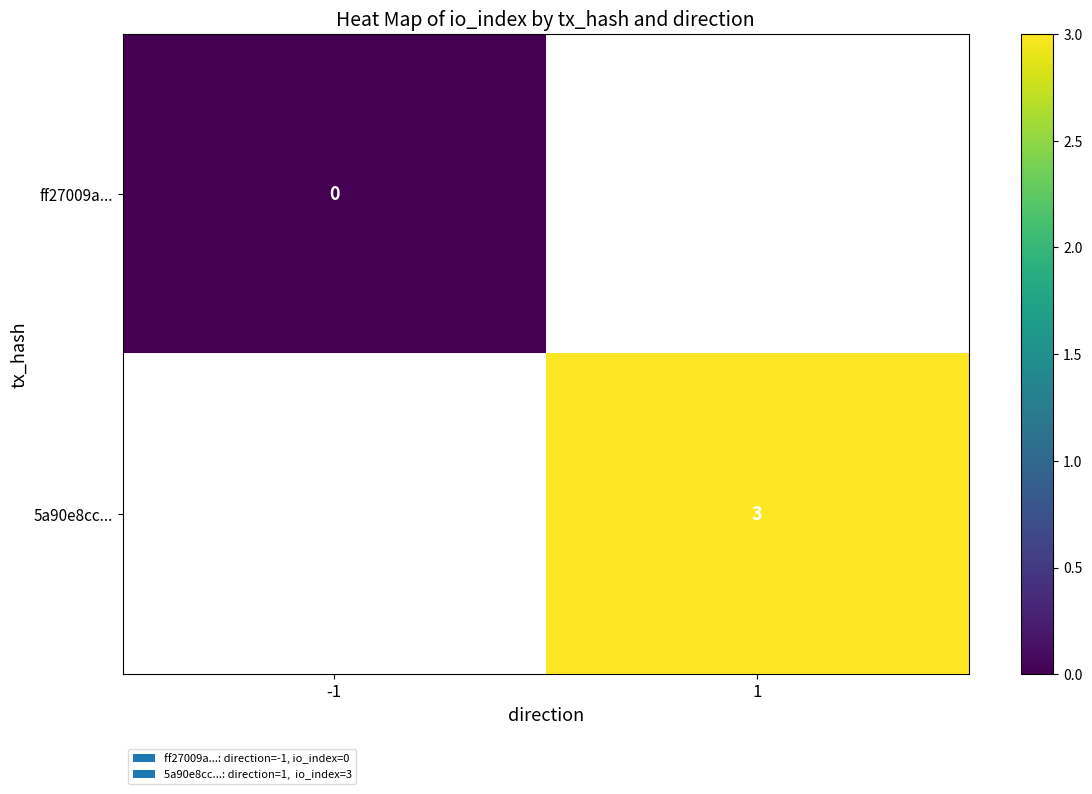

Is it true that 5a90e8cc... equals 3 at 1?

True